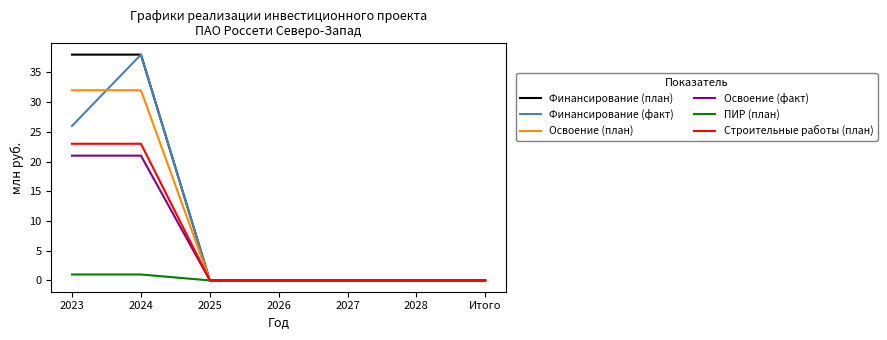

What is the maximum value for Освоение (факт)?

21